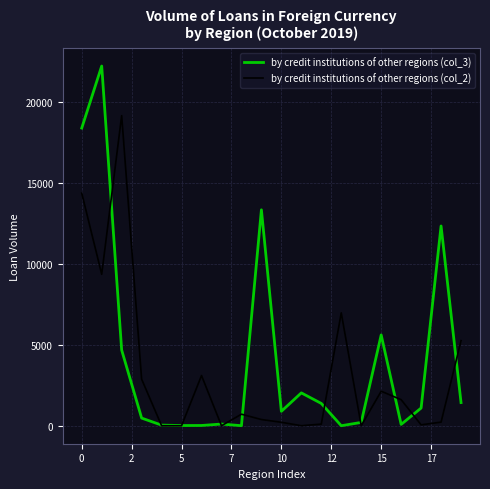

Which series has the largest range (max minus min)?

by credit institutions of other regions (col_3)